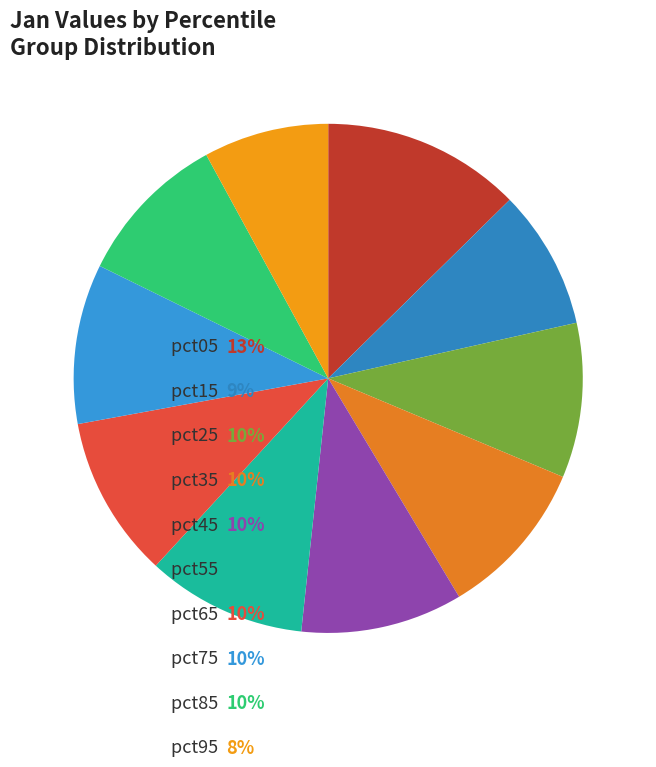

Which category has the smallest portion of the pie?

pct95